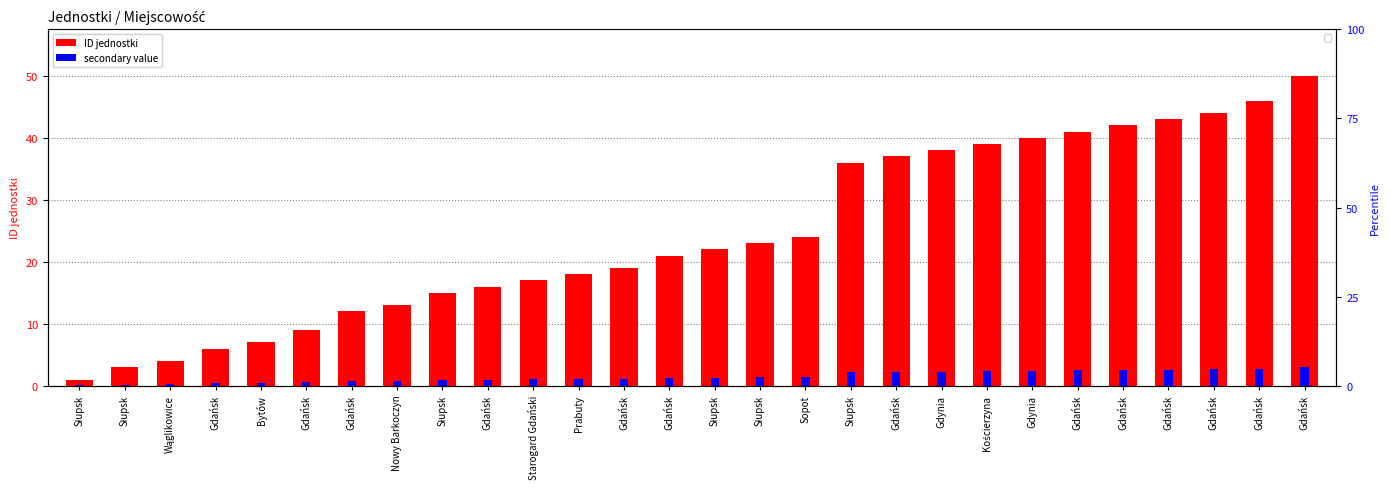

Which series has the largest total across all categories?

ID jednostki